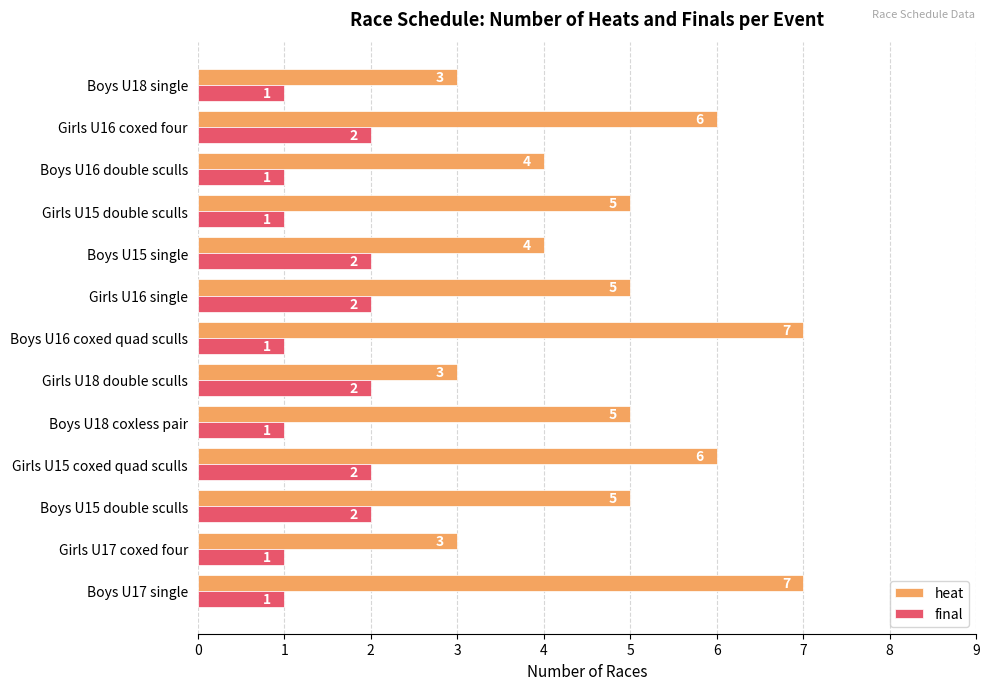

Count the final values in the range 1 to 2.

13